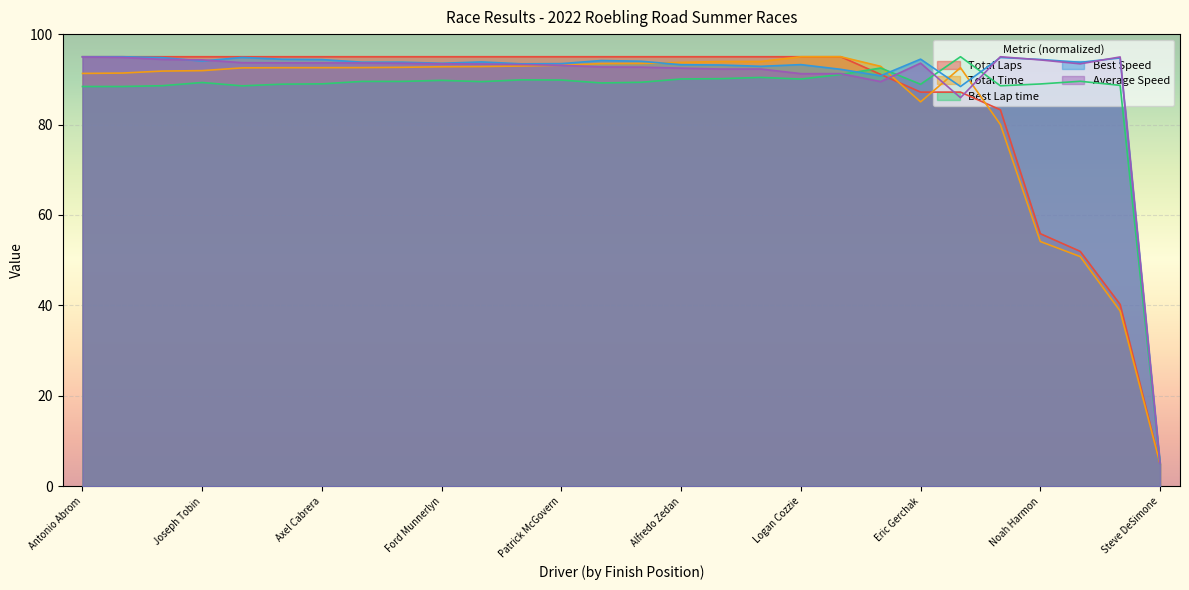

What is the spread (max minus min) of values at Alfredo Zedan?

4.9